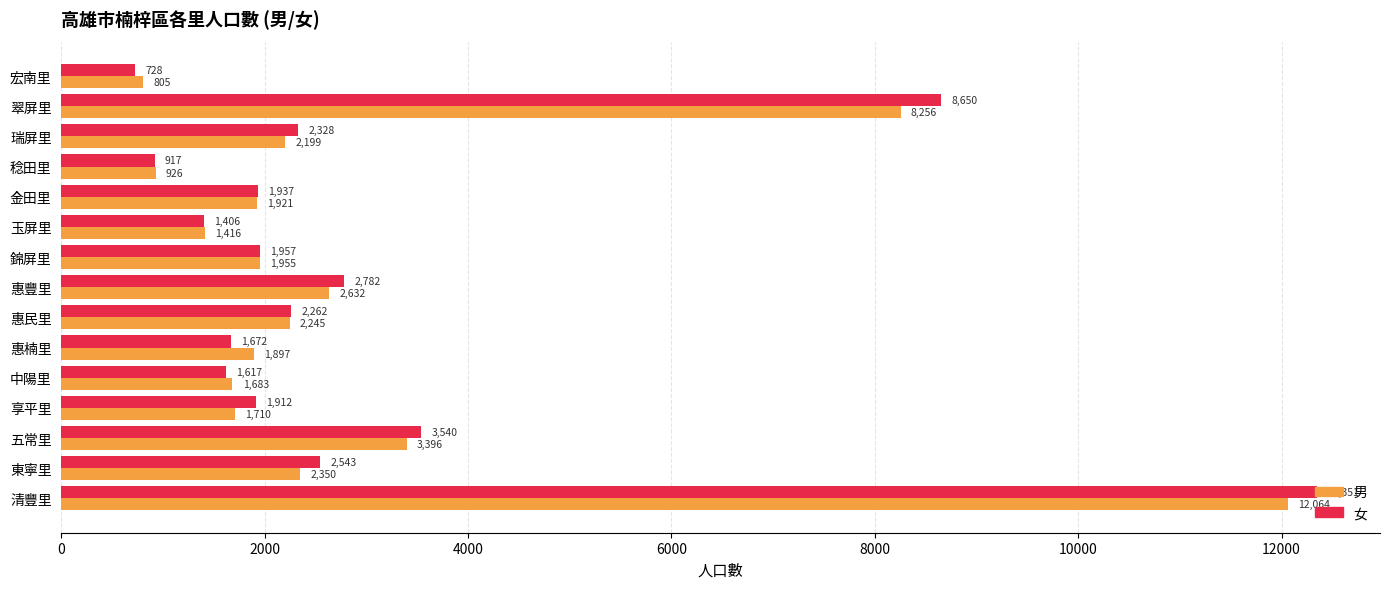

What is the approximate value of 男 at 錦屏里?

1955